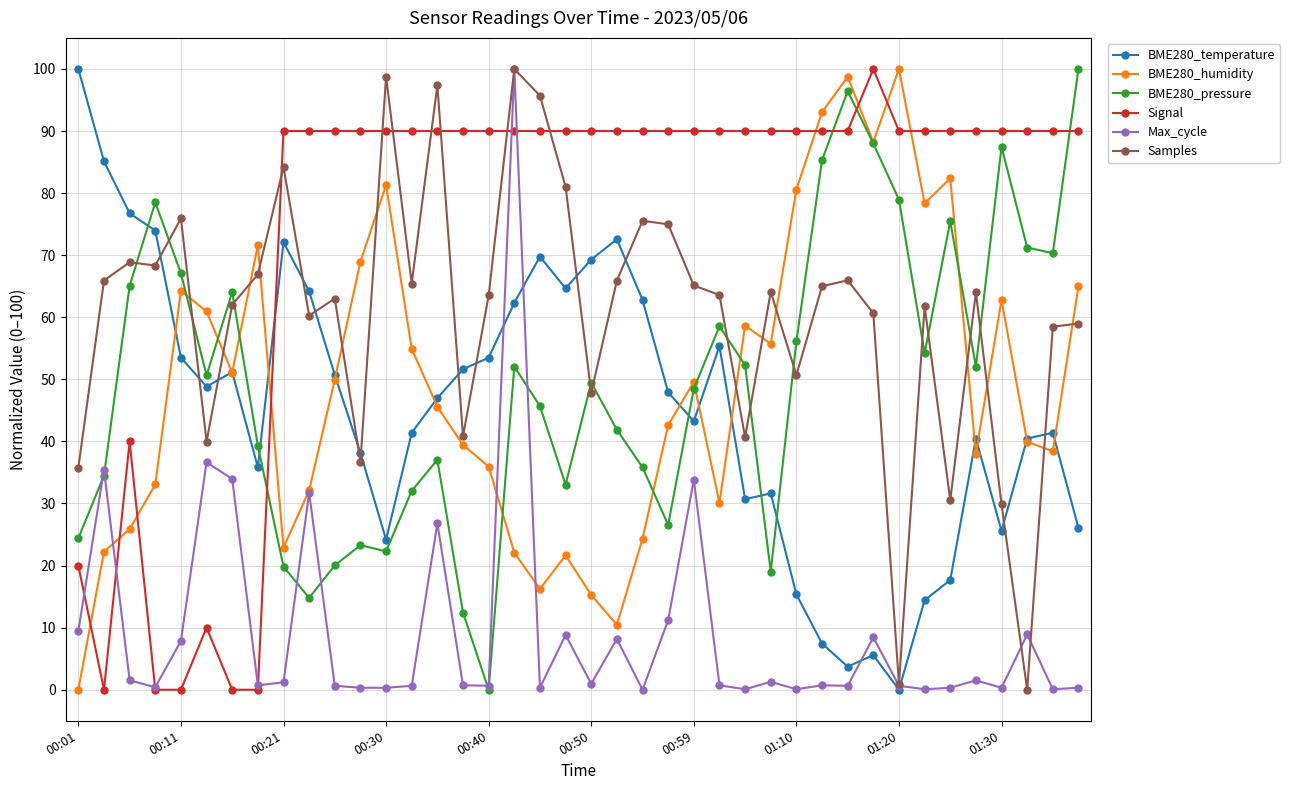

Which series has the largest total across all categories?

Signal